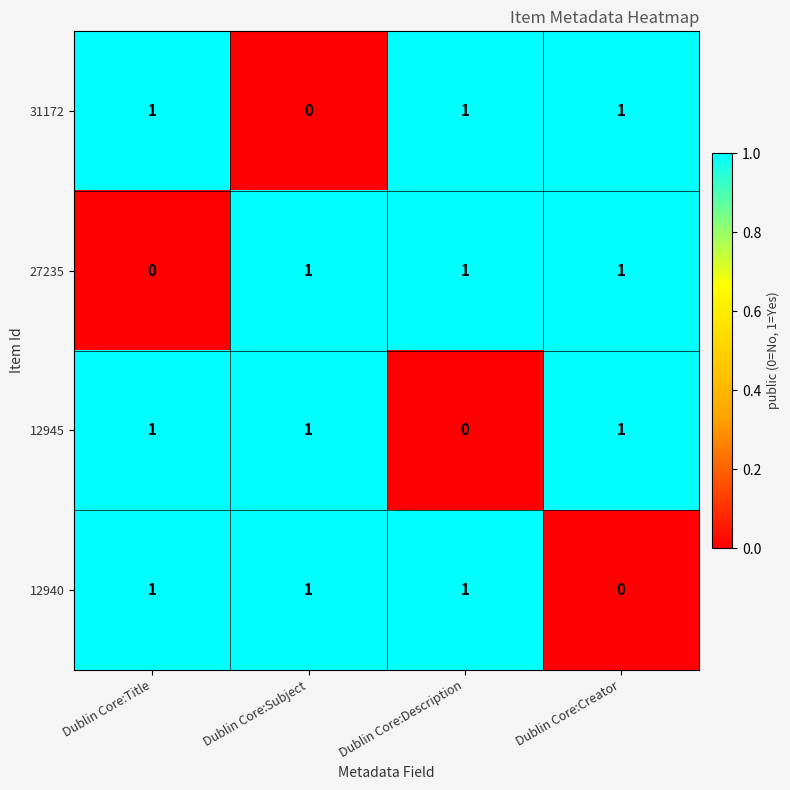

What is the total value across all series at Dublin Core:Title?

3